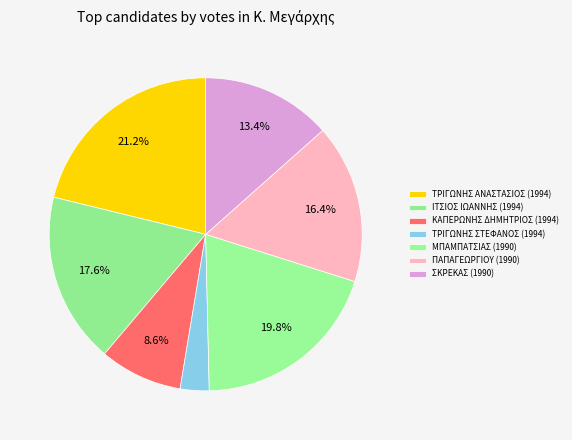

Between ΤΡΙΓΩΝΗΣ ΣΤΕΦΑΝΟΣ (1994) and ΜΠΑΜΠΑΤΣΙΑΣ (1990), which is larger?

ΜΠΑΜΠΑΤΣΙΑΣ (1990)